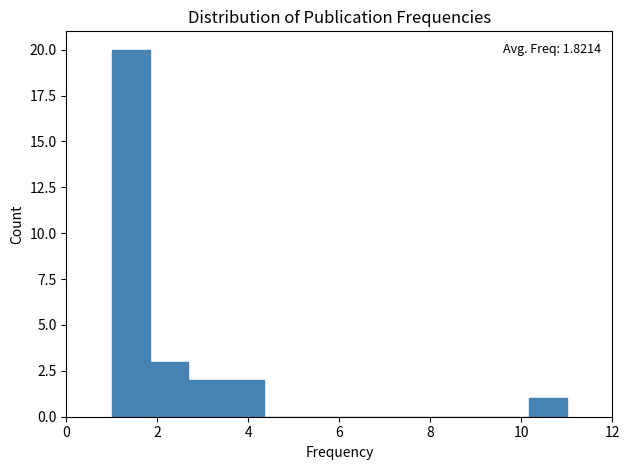

Which range on the x-axis has the tallest bar?

1.0 to 1.8